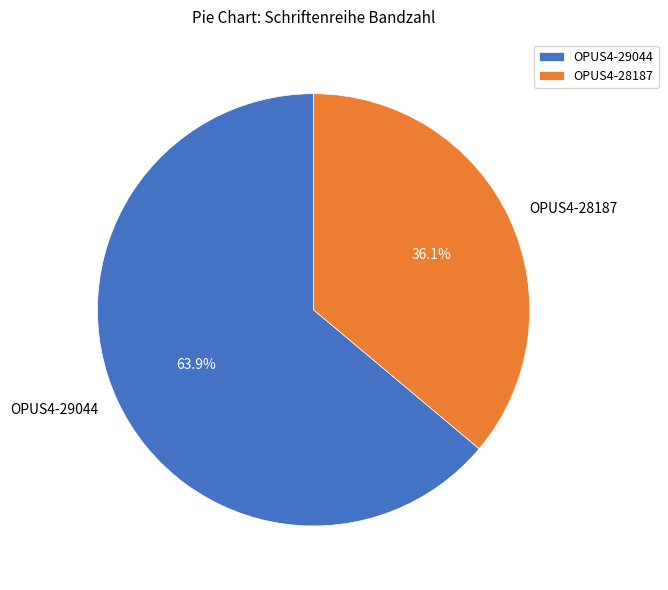

To the nearest percent, what is the combined percentage of OPUS4-28187 and OPUS4-29044?

100%